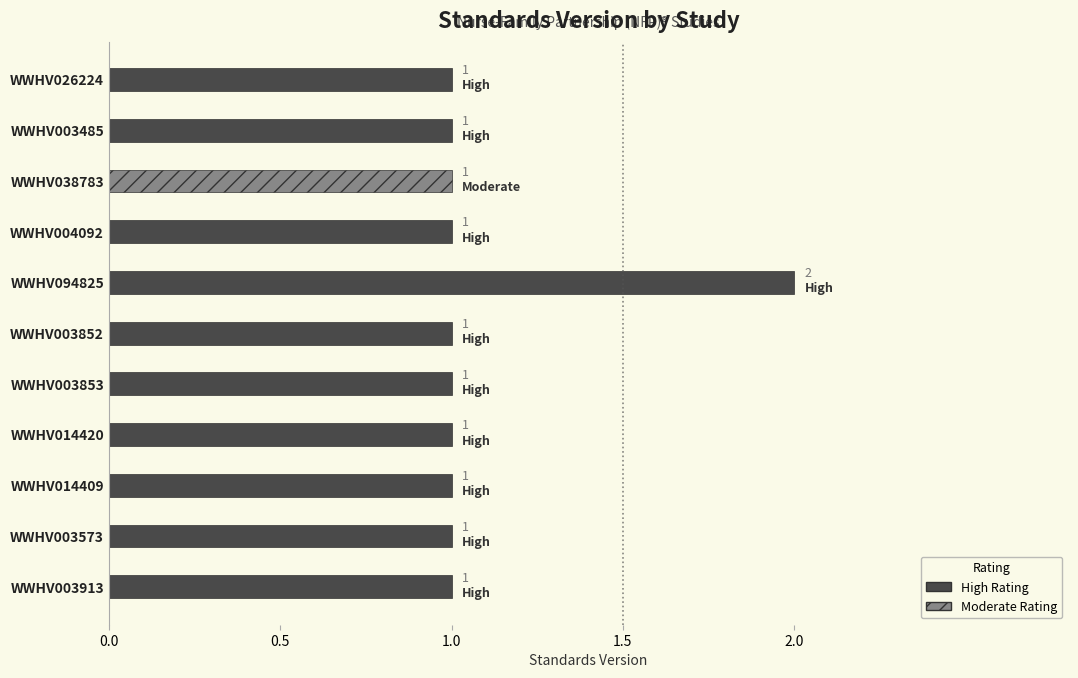

The chart shows a value of 1 at WWHV003573. True or false?

True